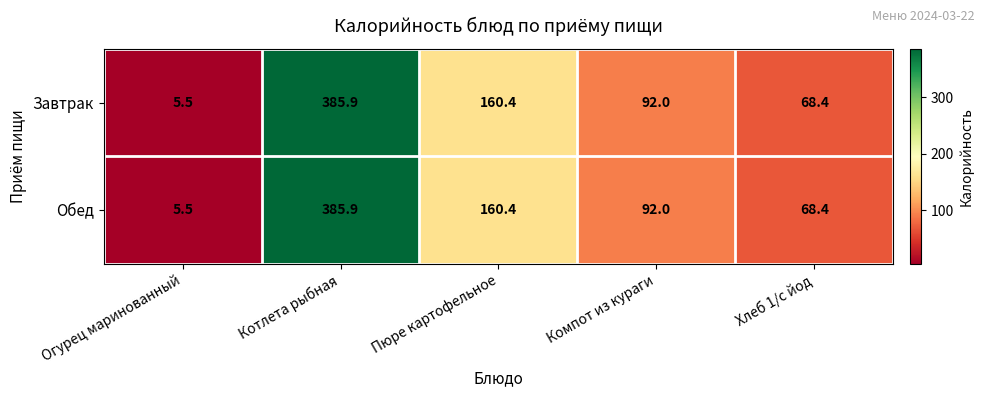

Reading left to right, list all the values displayed in this chart.

Завтрак: Огурец маринованный=5.5	Котлета рыбная=385.9	Пюре картофельное=160.4	Компот из кураги=92.0	Хлеб 1/с йод=68.4
Обед: Огурец маринованный=5.5	Котлета рыбная=385.9	Пюре картофельное=160.4	Компот из кураги=92.0	Хлеб 1/с йод=68.4